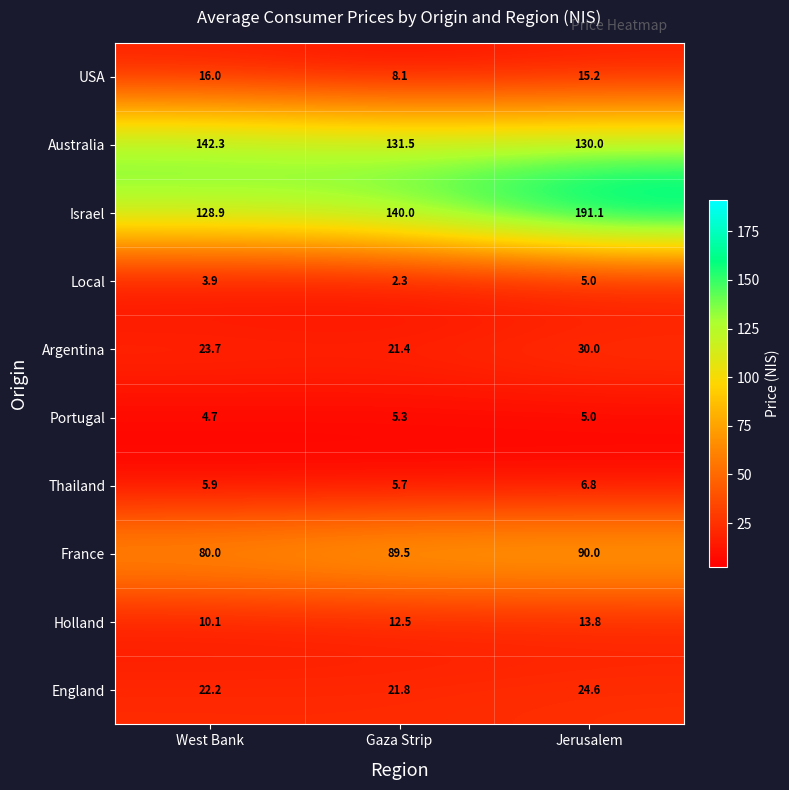

How many data points does each series have?

3